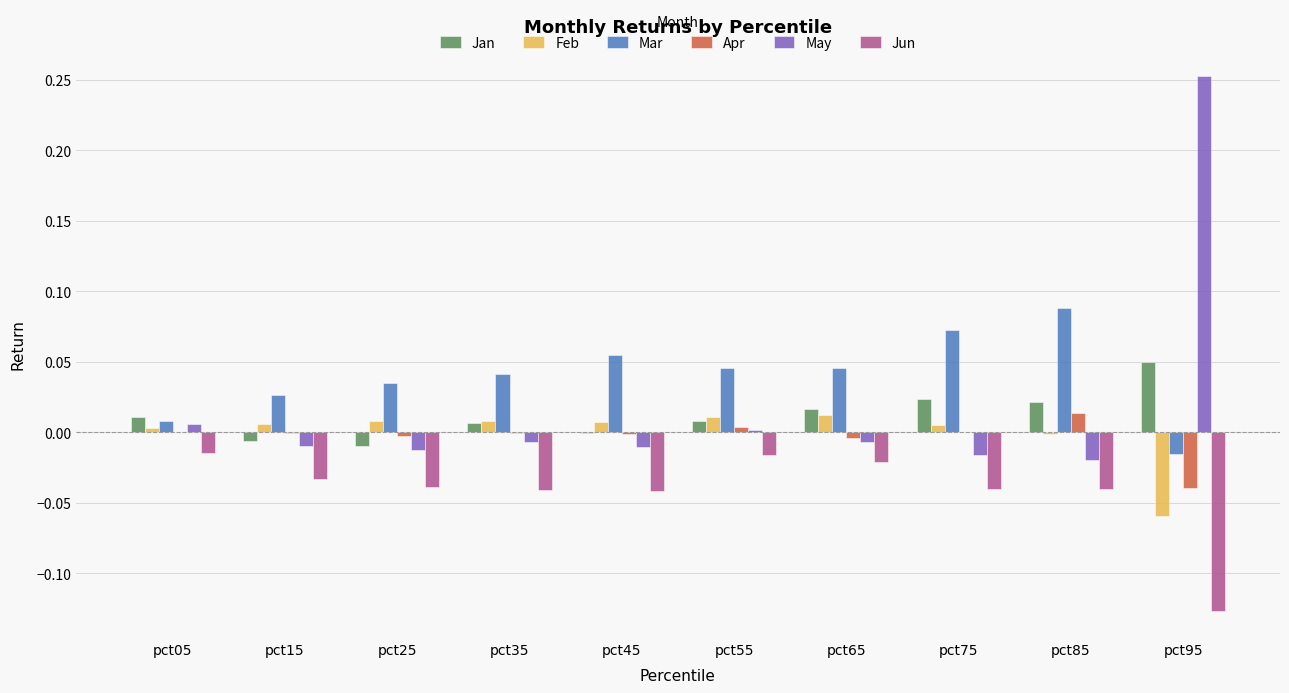

Count the number of data series in this chart.

6